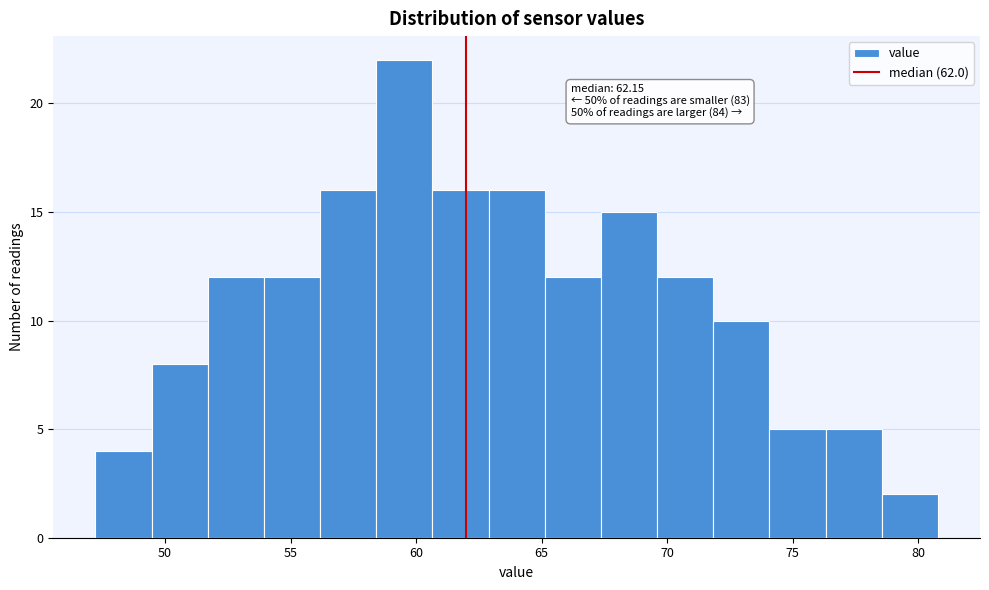

Over which range of the x-axis is the bar tallest?

58.5 to 60.5